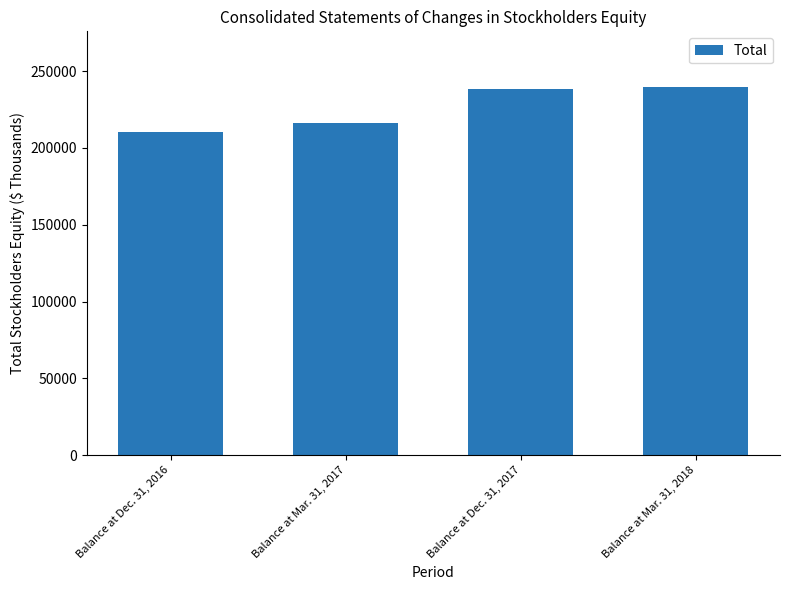

Count the number of categories in the chart.

4